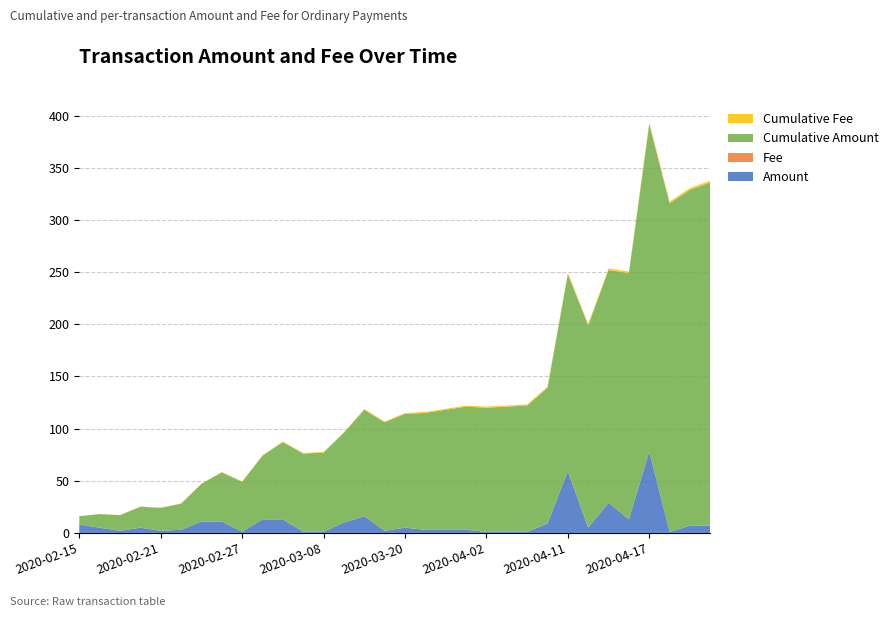

Reading right to left, extract all data points from this chart.

Amount: 7.0	7.0	1.0	78.0	13.0	29.0	5.0	59.0	9.0	1.0	1.0	1.0	3.0	3.0	3.0	5.0	2.0	16.0	10.0	1.0	1.0	13.0	13.0	1.0	11.0	11.0	3.0	2.0	5.0	2.0	5.0	8.0
Fee: 0.0	0.0	0.0	0.0	0.1	0.1	0.0	0.1	0.1	0.1	0.0	0.0	0.1	0.0	0.0	0.1	0.1	0.1	0.0	0.0	0.1	0.1	0.0	0.0	0.1	0.0	0.0	0.0	0.1	0.1	0.0	0.0
Cumulative Amount: 329.0	322.0	315.0	314.0	236.0	223.0	194.0	189.0	130.0	121.0	120.0	119.0	118.0	115.0	112.0	109.0	104.0	102.0	86.0	76.0	75.0	74.0	61.0	48.0	47.0	36.0	25.0	22.0	20.0	15.0	13.0	8.0
Cumulative Fee: 1.6	1.6	1.6	1.6	1.5	1.5	1.4	1.3	1.2	1.2	1.1	1.1	1.1	1.0	0.9	0.9	0.8	0.7	0.6	0.6	0.6	0.5	0.4	0.4	0.4	0.3	0.3	0.2	0.2	0.1	0.1	0.0